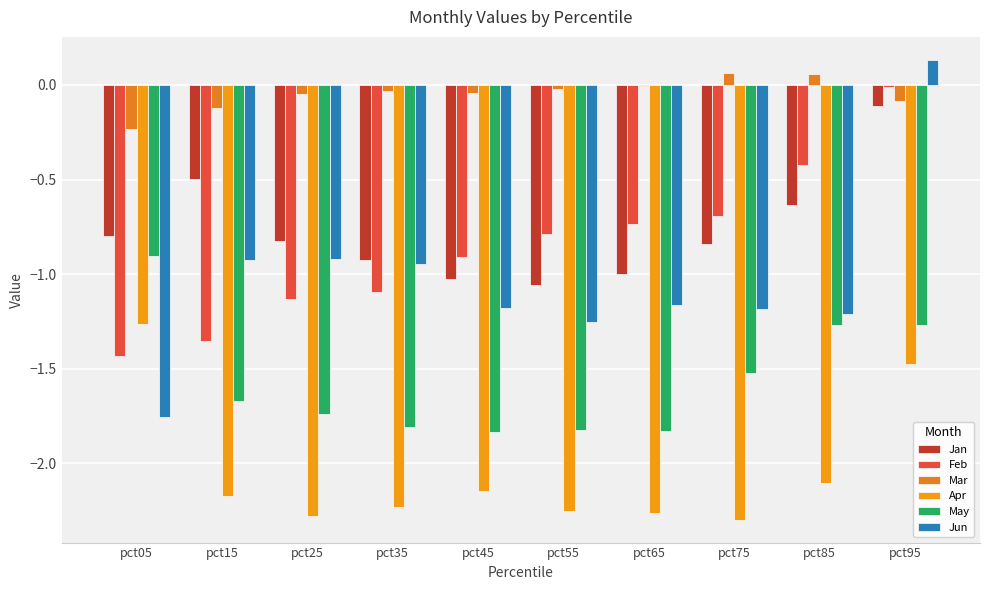

Count the number of data series in this chart.

6